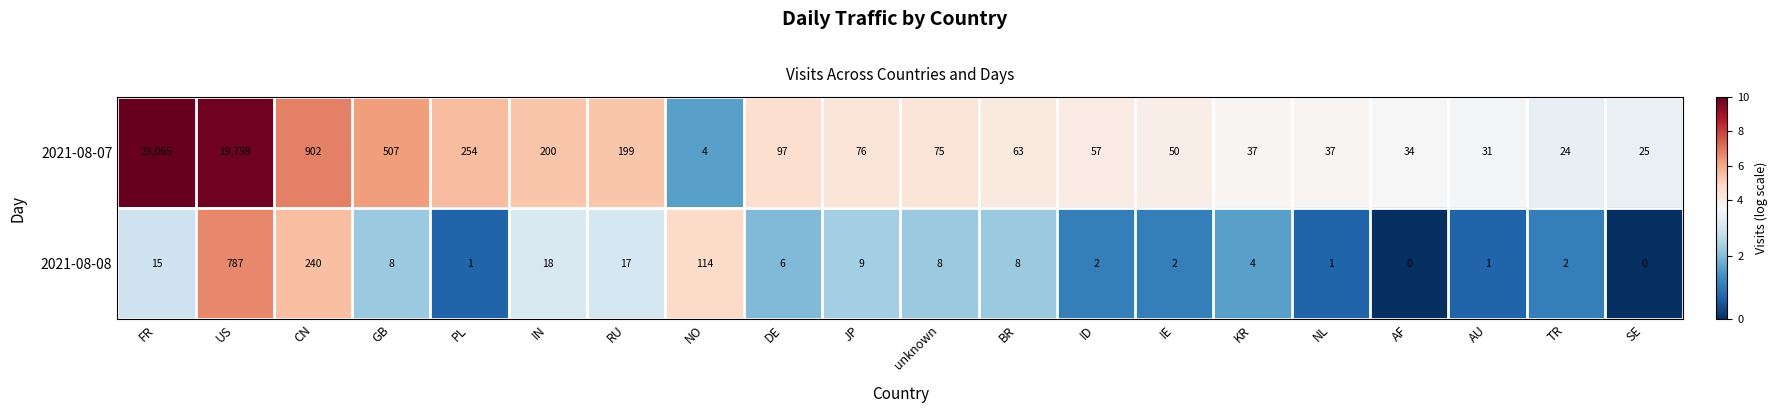

How many categories are shown in the chart?

20